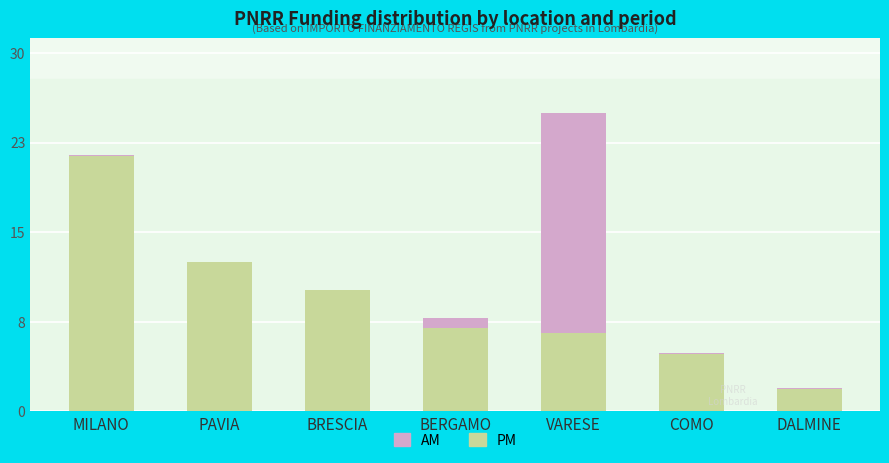

Rank the categories by AM value from lowest to highest.

BRESCIA, PAVIA, MILANO, COMO, DALMINE, BERGAMO, VARESE